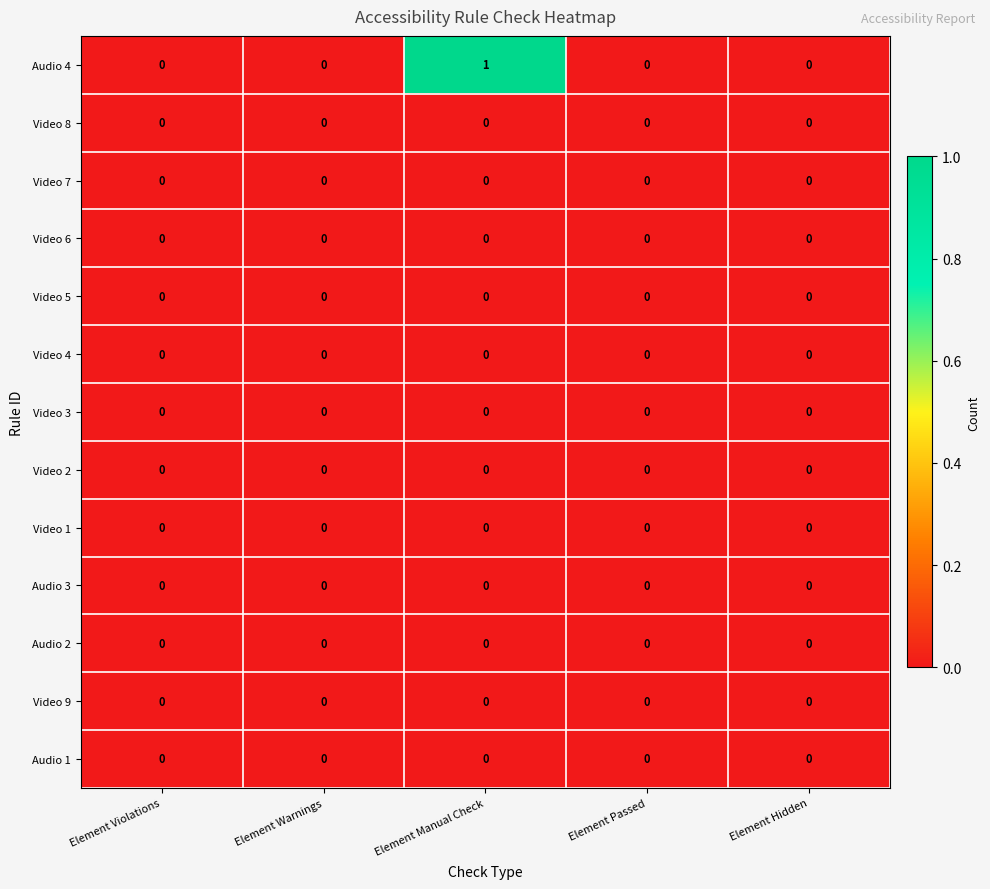

How many categories are shown in the chart?

5